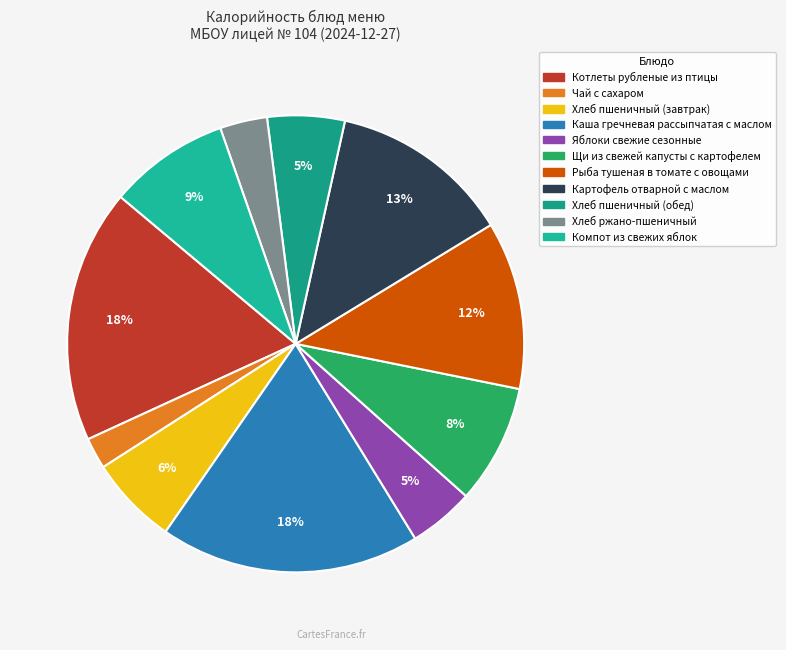

The Рыба тушеная в томате с овощами slice represents 12% of the pie. True or false?

True